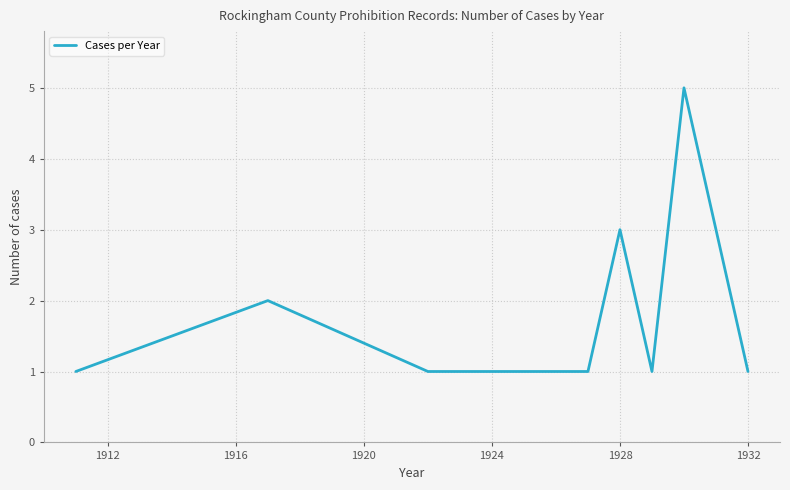

What is the difference between the maximum and second lowest values?

4